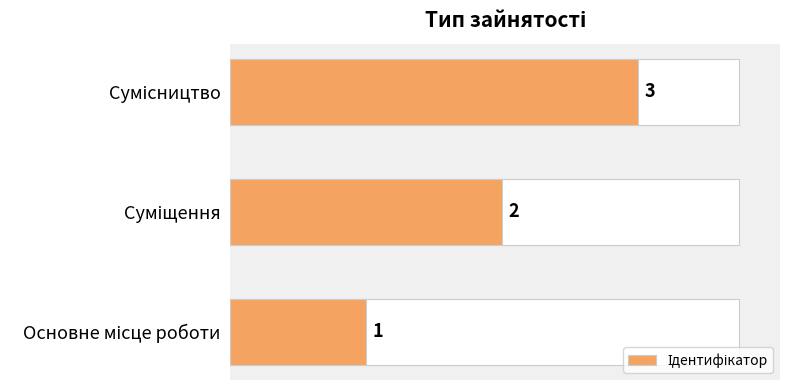

What is the change in value from Суміщення to Сумісництво?

+1